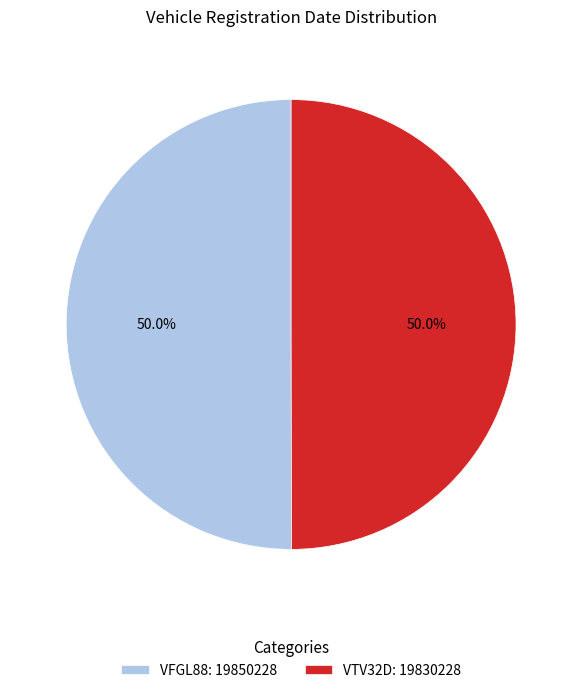

How many slices are in this pie chart?

2